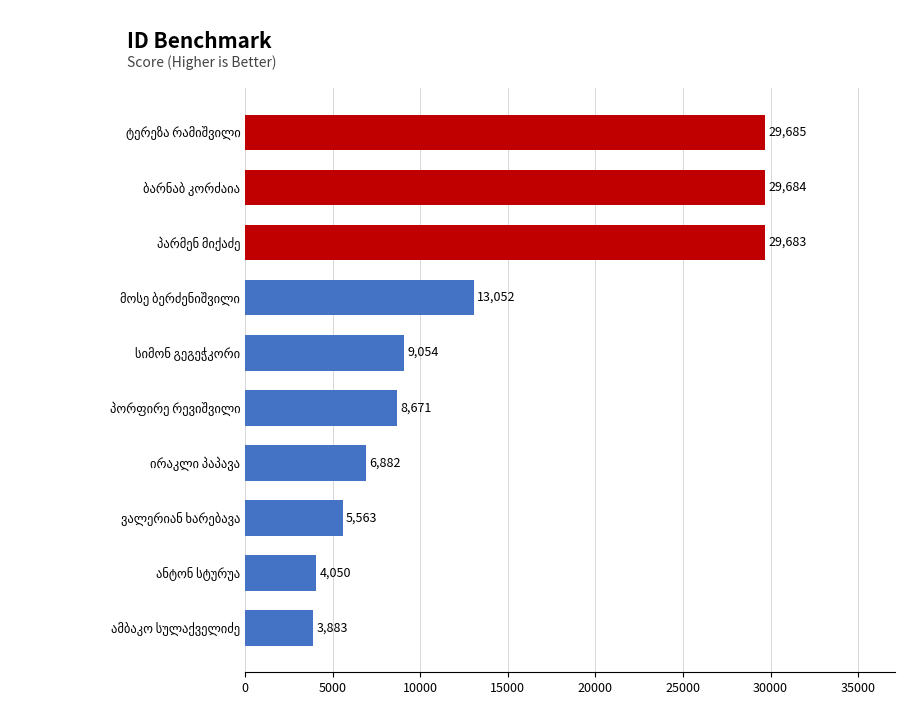

Reading top to bottom, transcribe all the data shown in this chart.

29685	29684	29683	13052	9054	8671	6882	5563	4050	3883